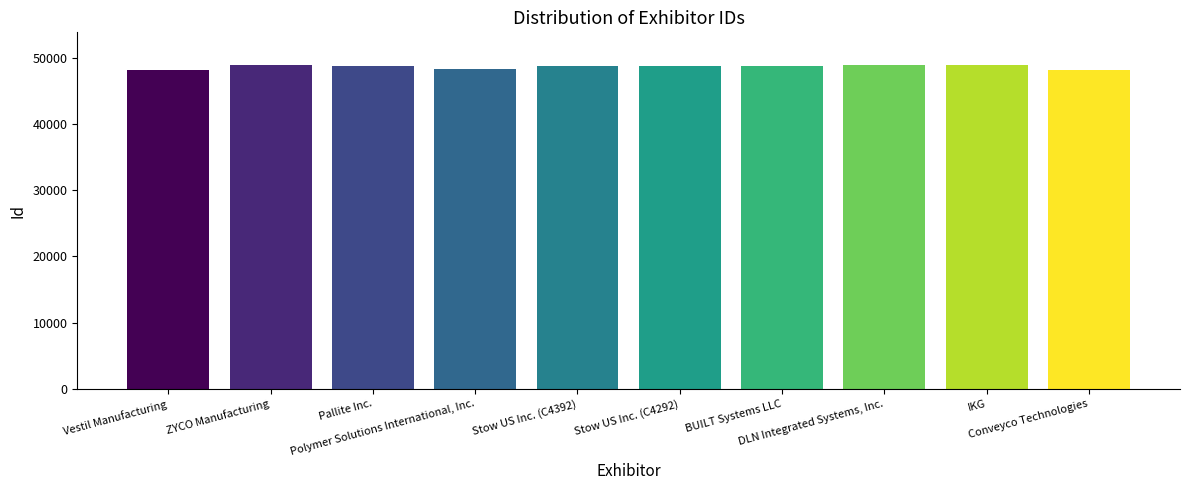

True or false: the data shows 25106 at Pallite Inc..

False